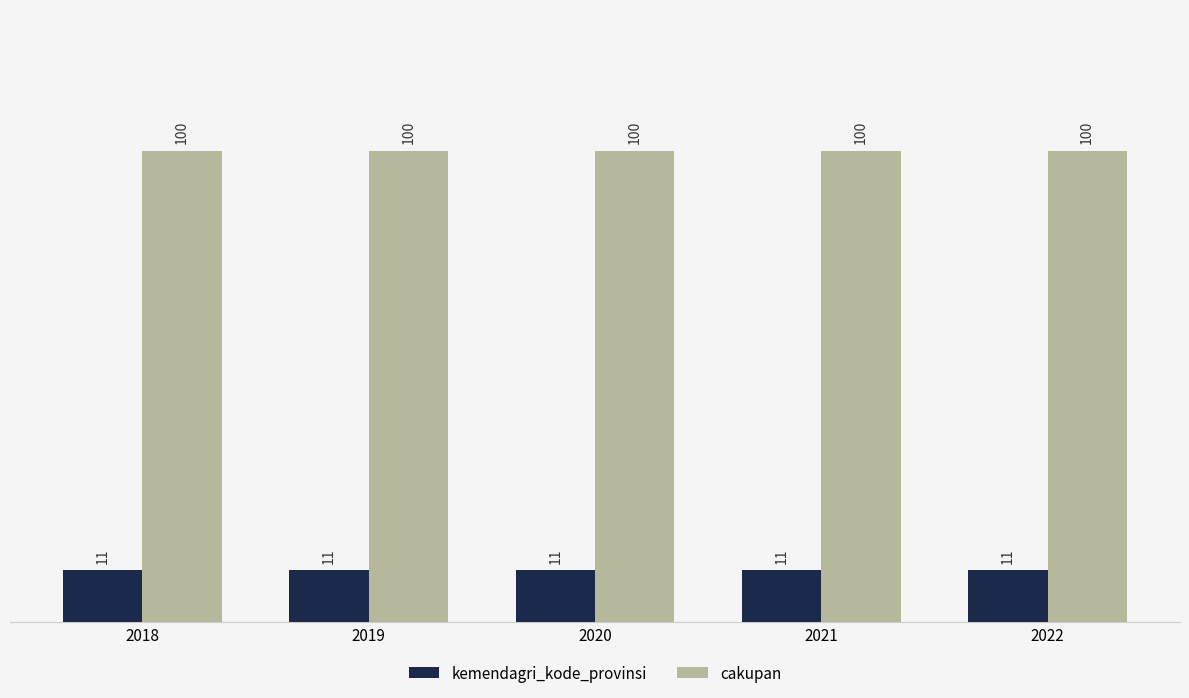

What is the value of the kemendagri_kode_provinsi bar at the 3rd from the left?

11